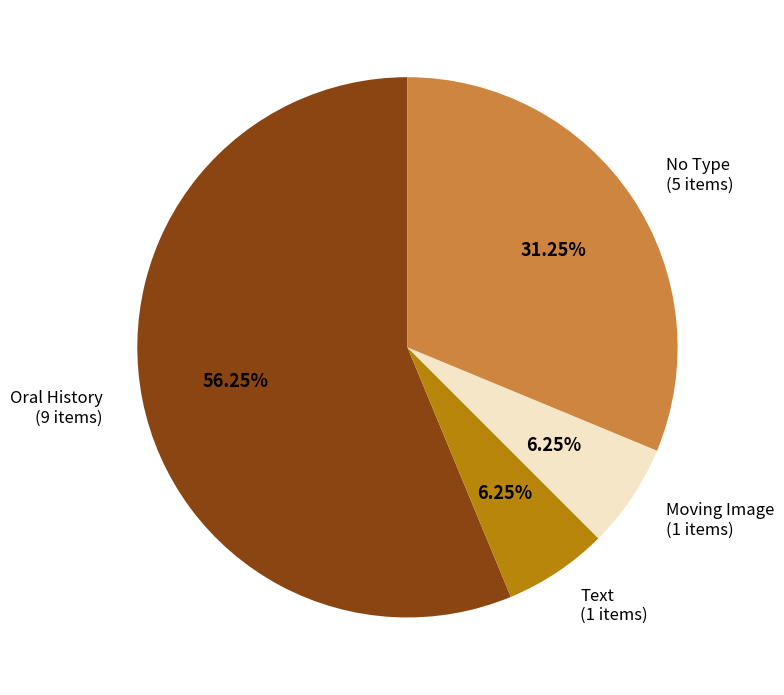

Does any single category account for the majority?

Yes